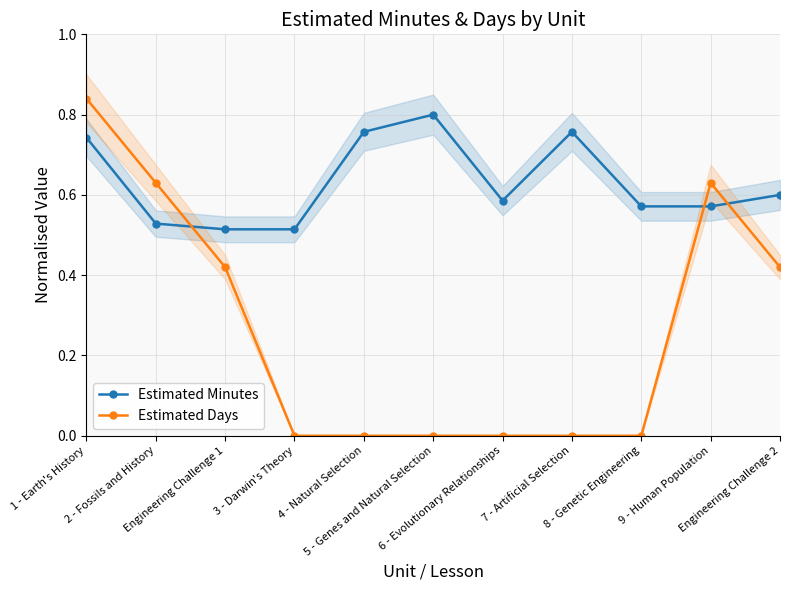

Is the value of Estimated Days at 6 - Evolutionary Relationships greater than the value of Estimated Minutes at 1 - Earth's History?

No